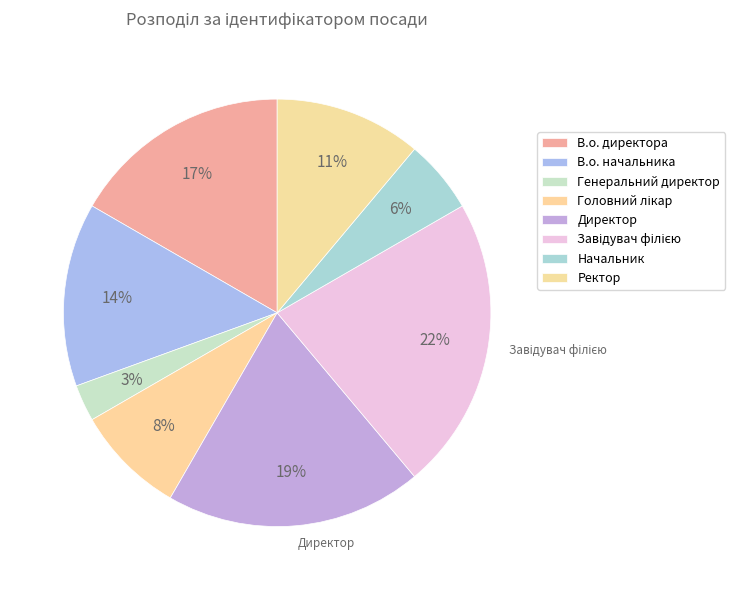

Count the number of slices in the pie.

8